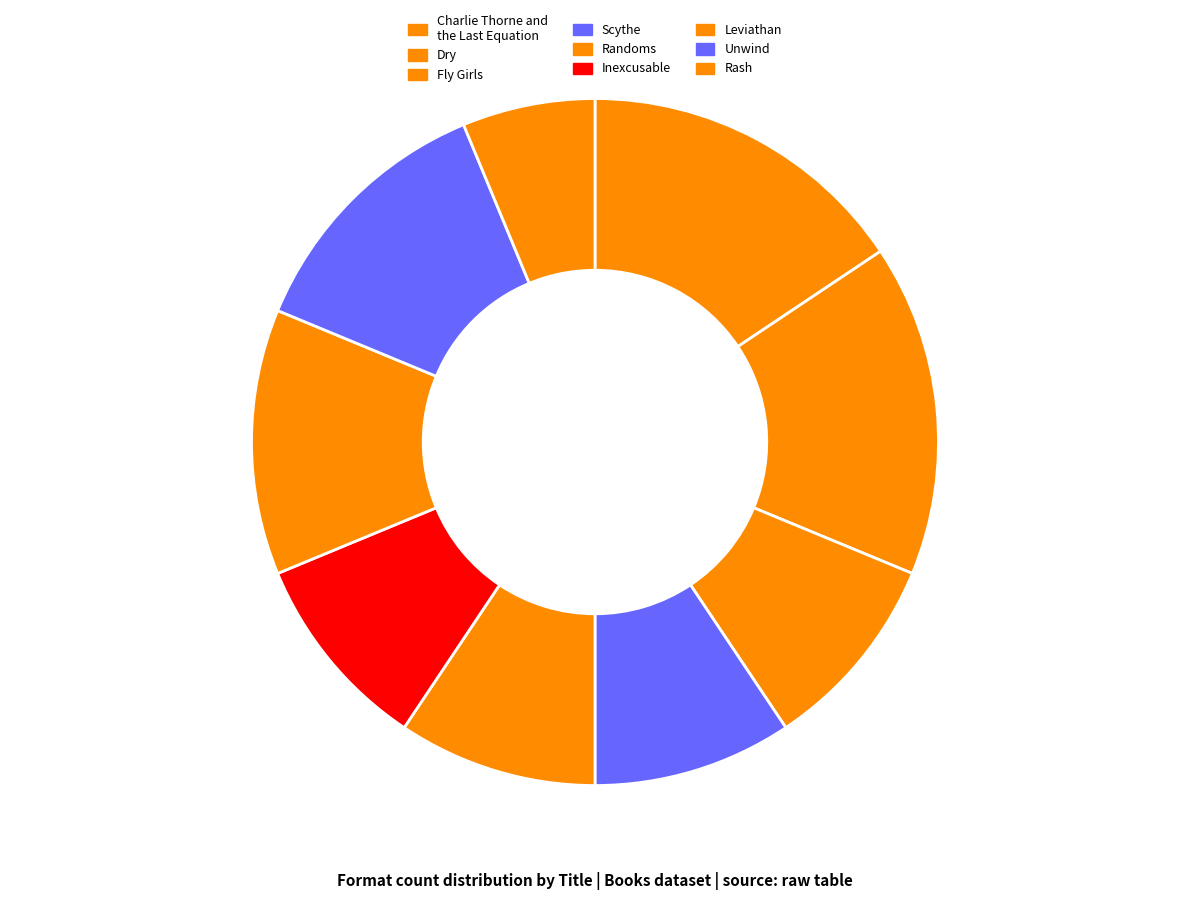

Count the number of slices in the pie.

9